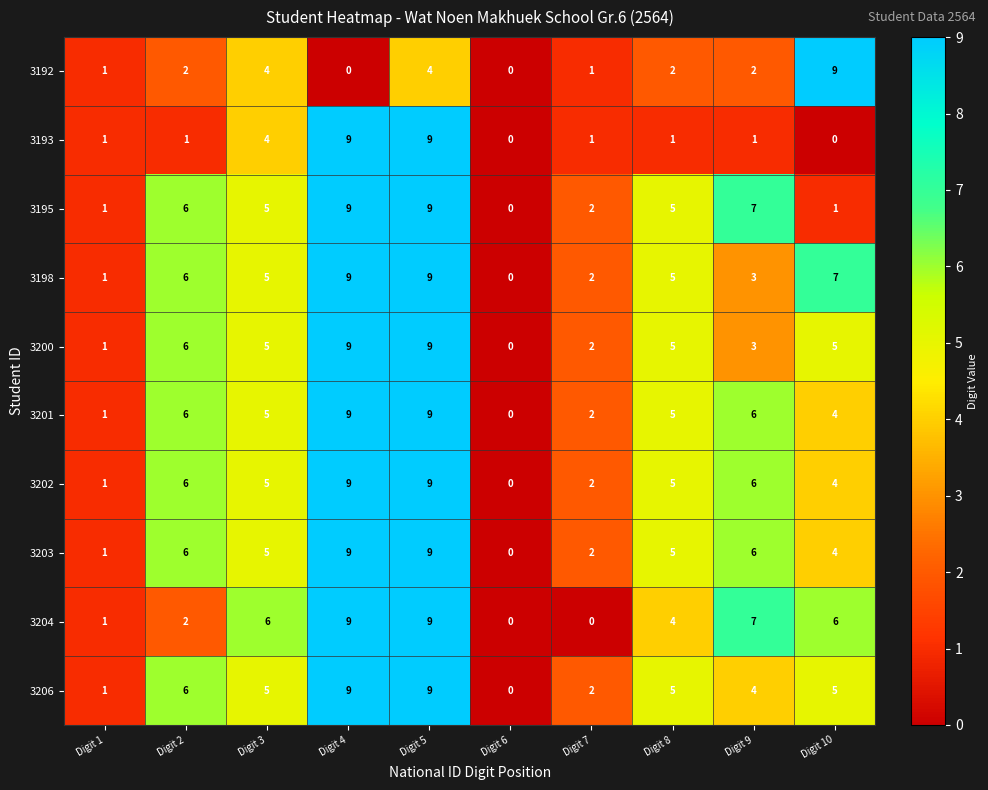

What is the difference between the maximum and minimum values in the 3202 series?

9